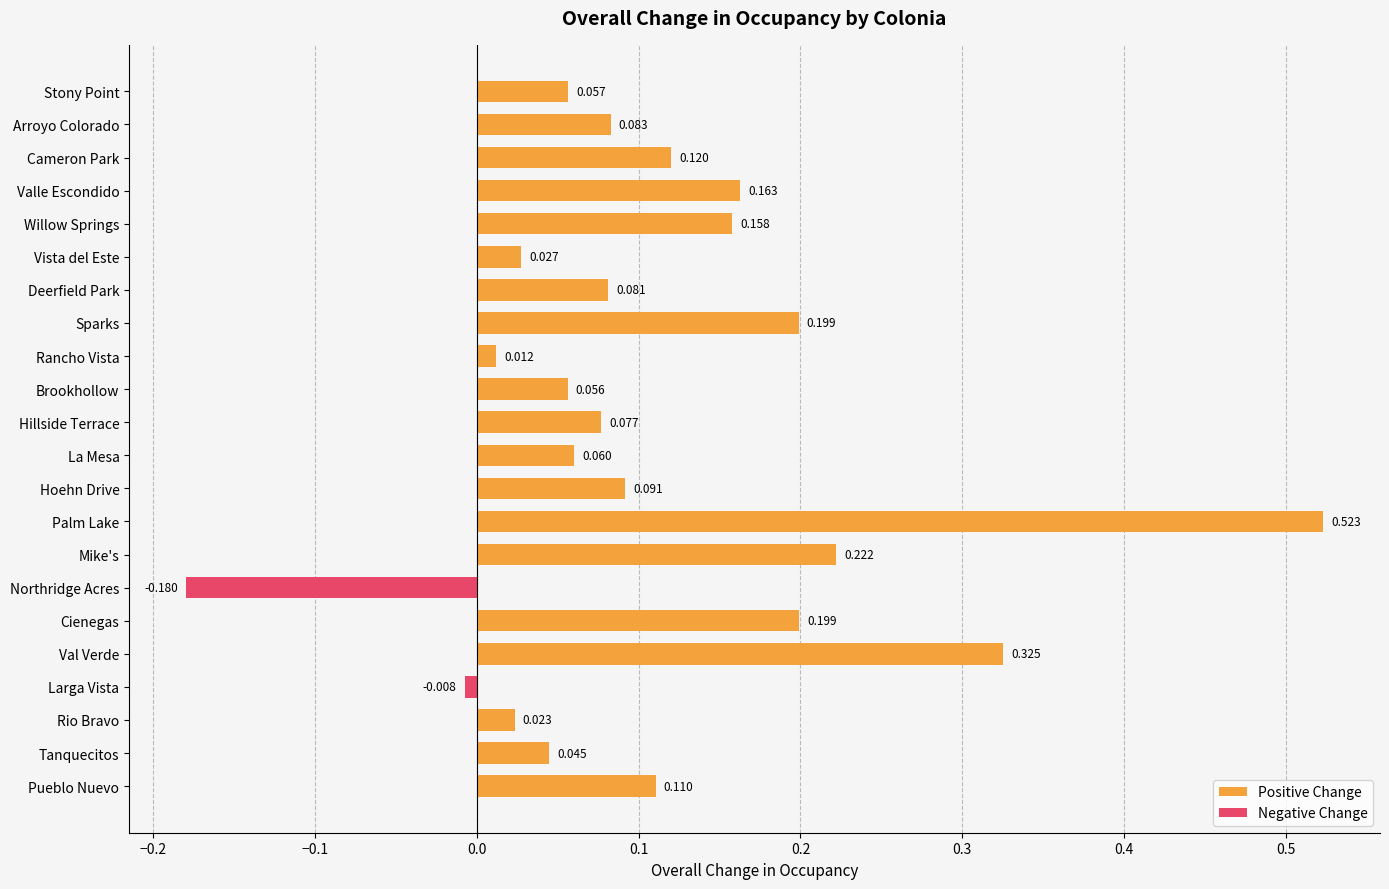

At which label does Positive Change reach its peak?

Palm Lake